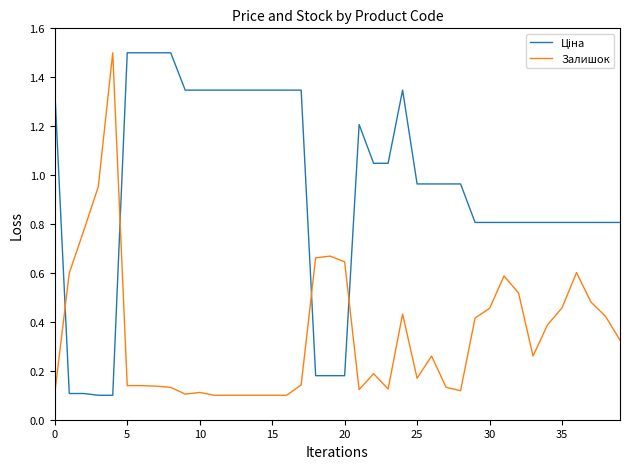

How many lines are shown in the chart?

2